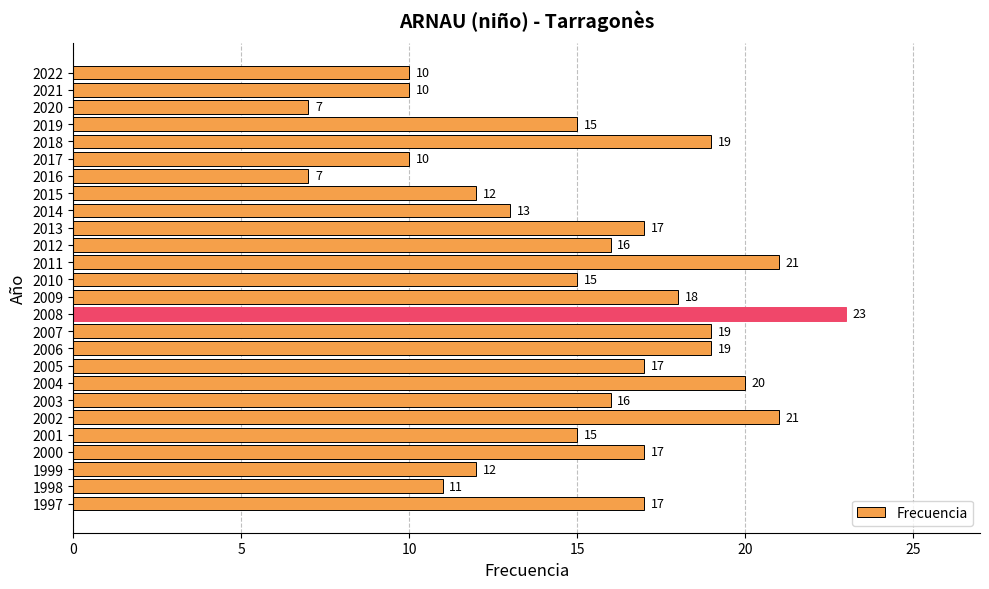

Read the value at 2018, to the nearest 10.

20